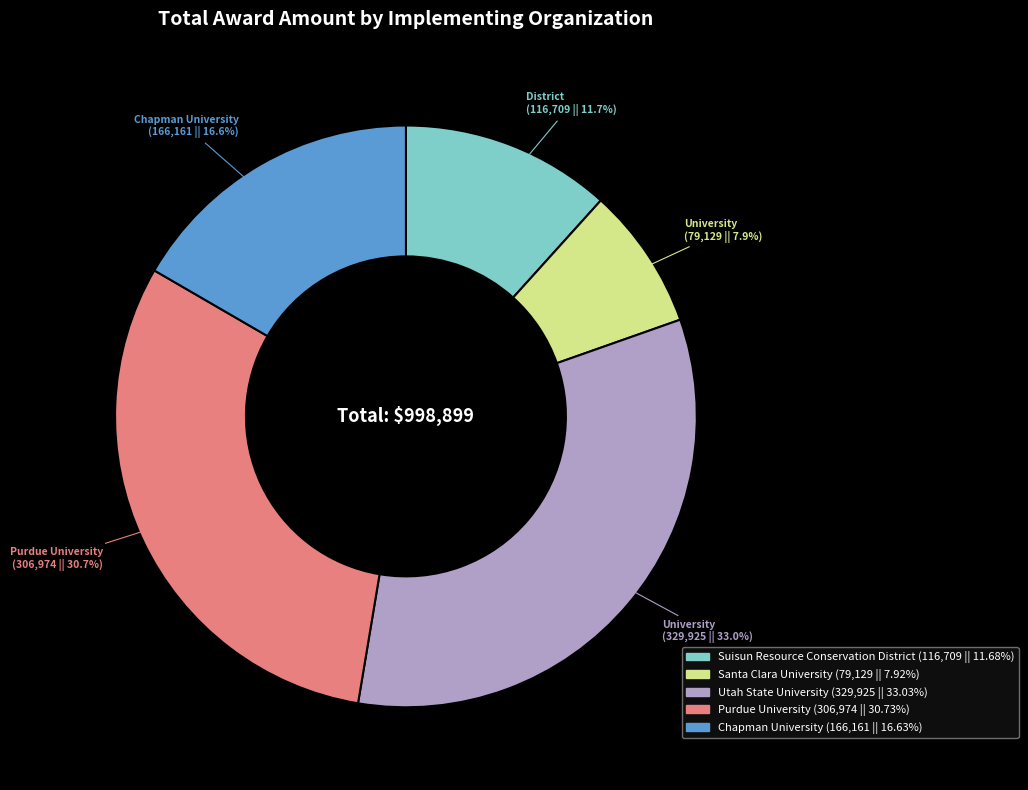

Is there a majority slice in this chart?

No